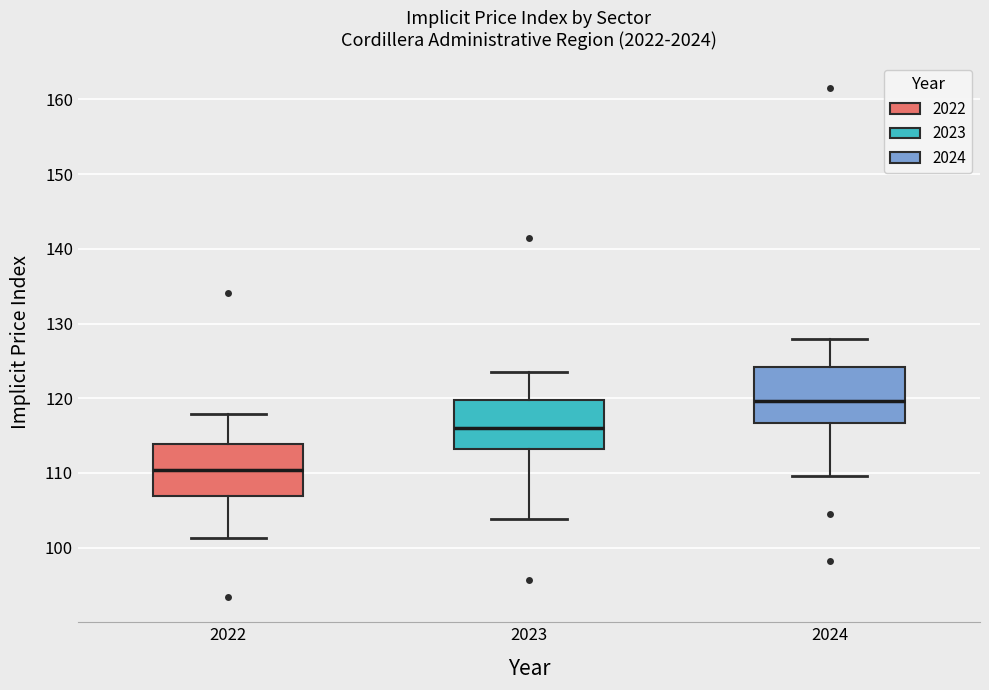

Reading left to right, read every box against the y-axis: the position of its median line, the range the box covers, and the ends of its whiskers. The values are not printed on the chart, so give them approximately, as read against the axis.

2022: median 110, box 107 to 114, whiskers 101 to 118
2023: median 116, box 113 to 120, whiskers 104 to 123
2024: median 120, box 117 to 124, whiskers 110 to 128